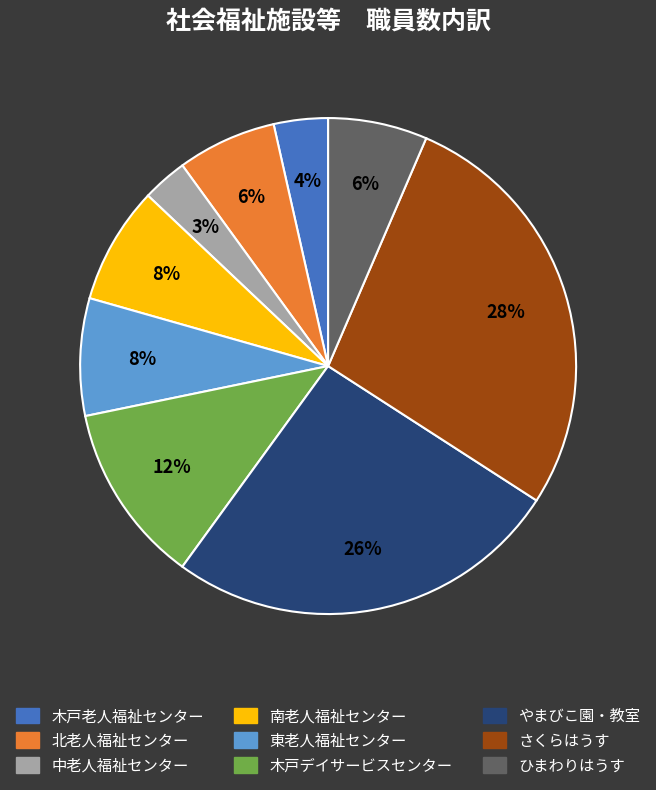

Is the sum of さくらはうす and 中老人福祉センター greater than half?

No